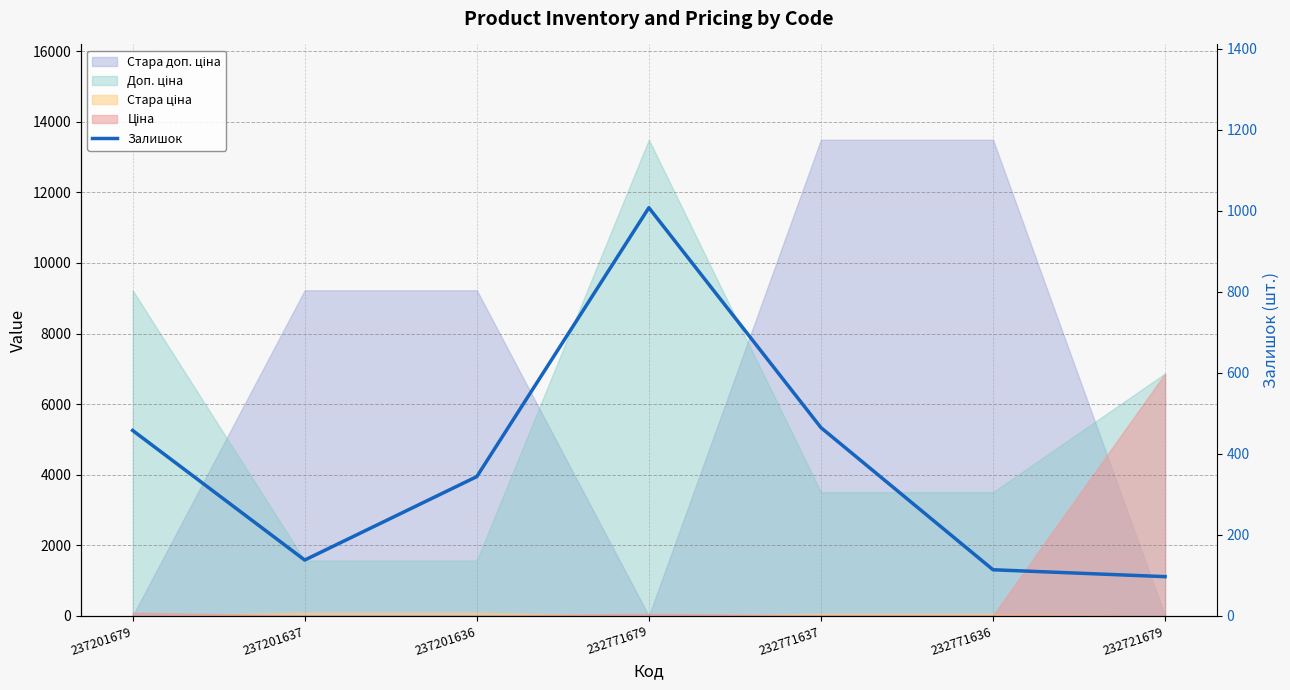

List the labels in order of value, smallest first.

232721679, 232771636, 237201637, 237201636, 237201679, 232771637, 232771679